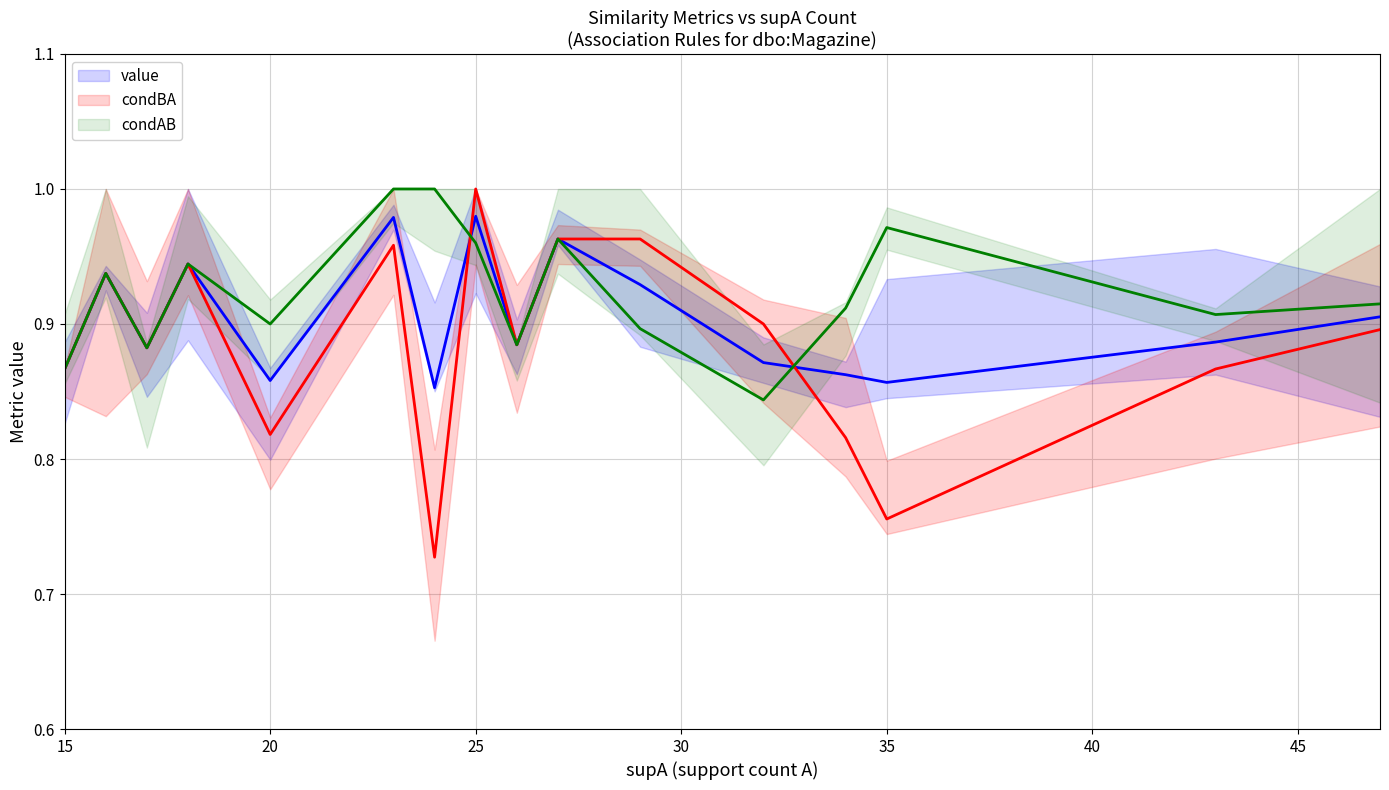

True or false: value and condAB intersect in this chart.

True